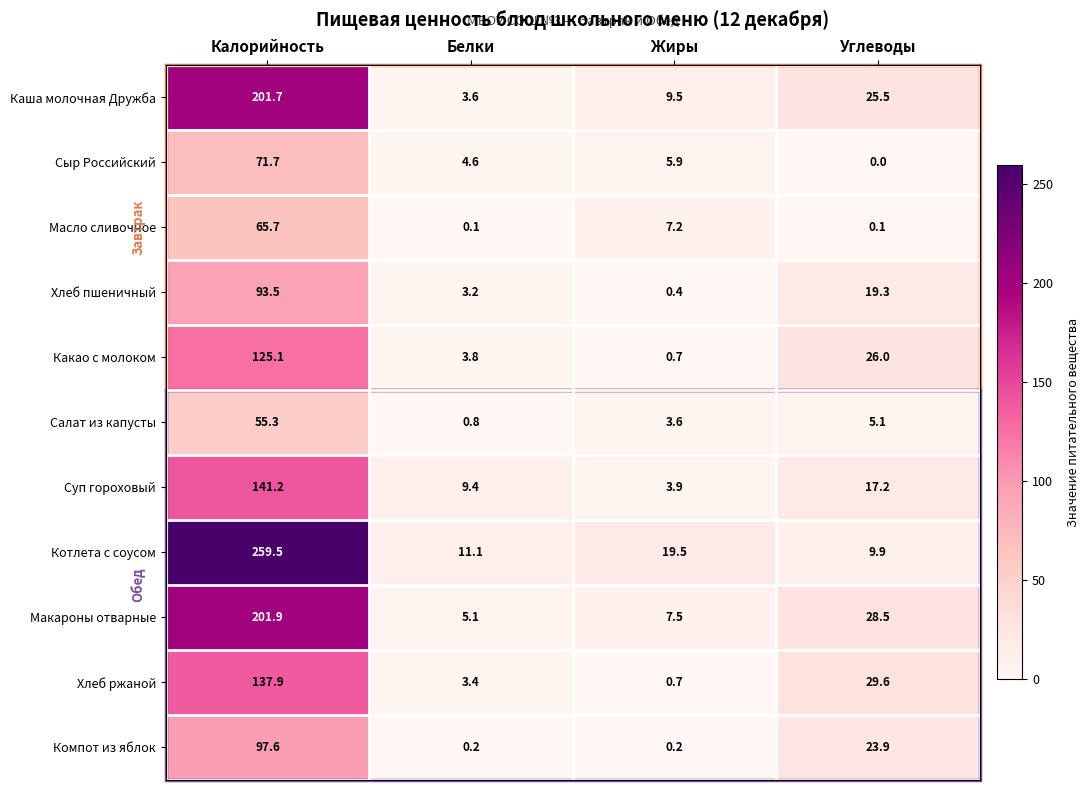

At how many categories does at least one series exceed 86?

1